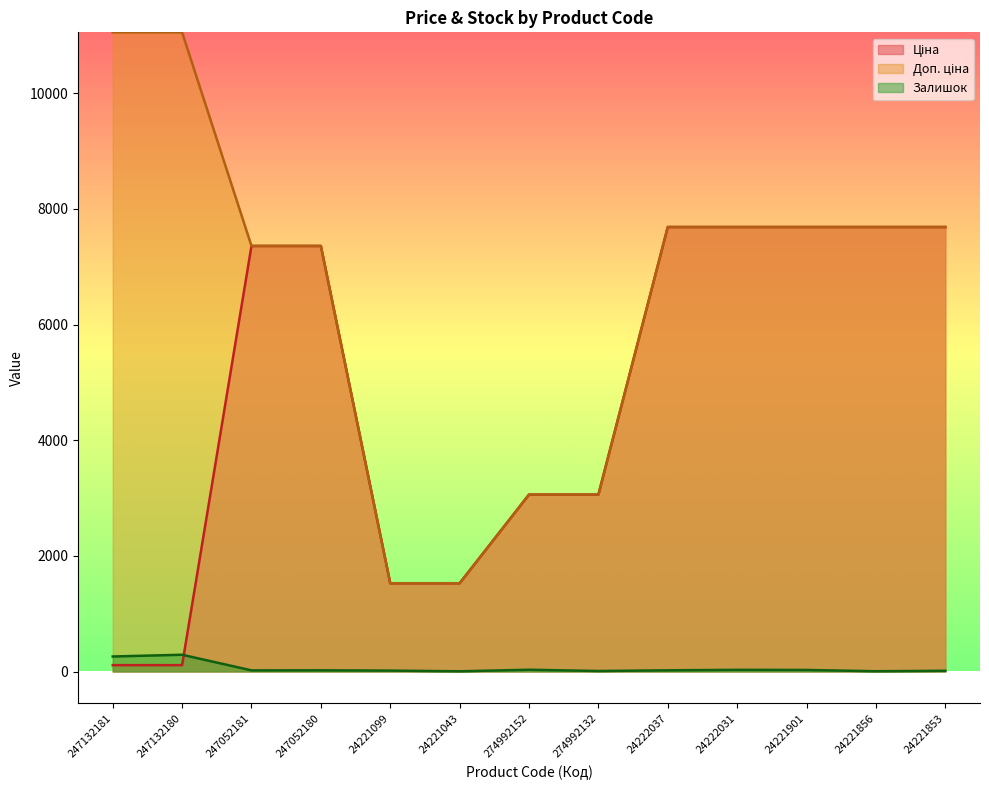

What is the difference between the second highest and second lowest values in the Залишок series?

255.0